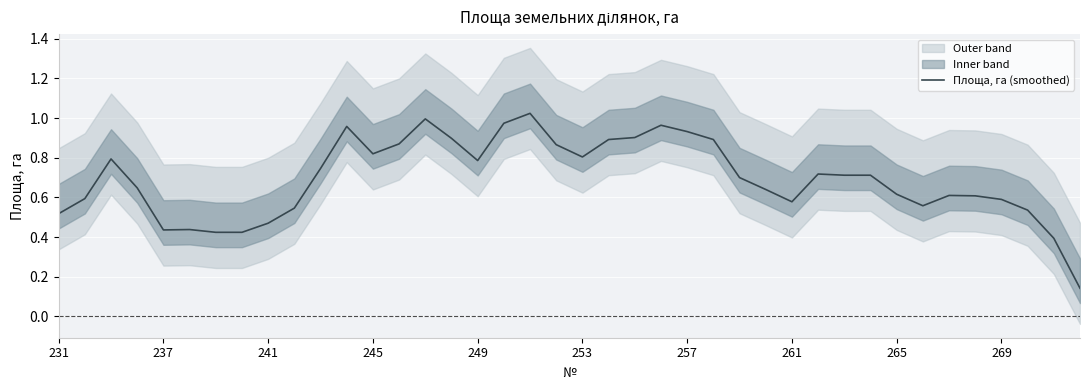

Is it true that Площа, га (smoothed) equals 0.4 at 253?

False